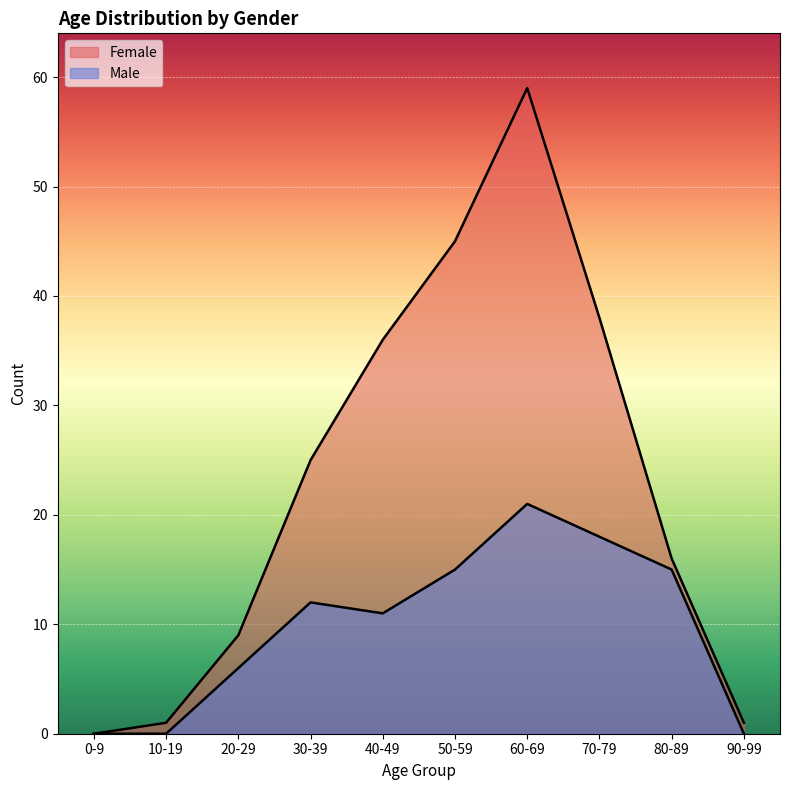

True or false: Male and Female cross at least once.

False